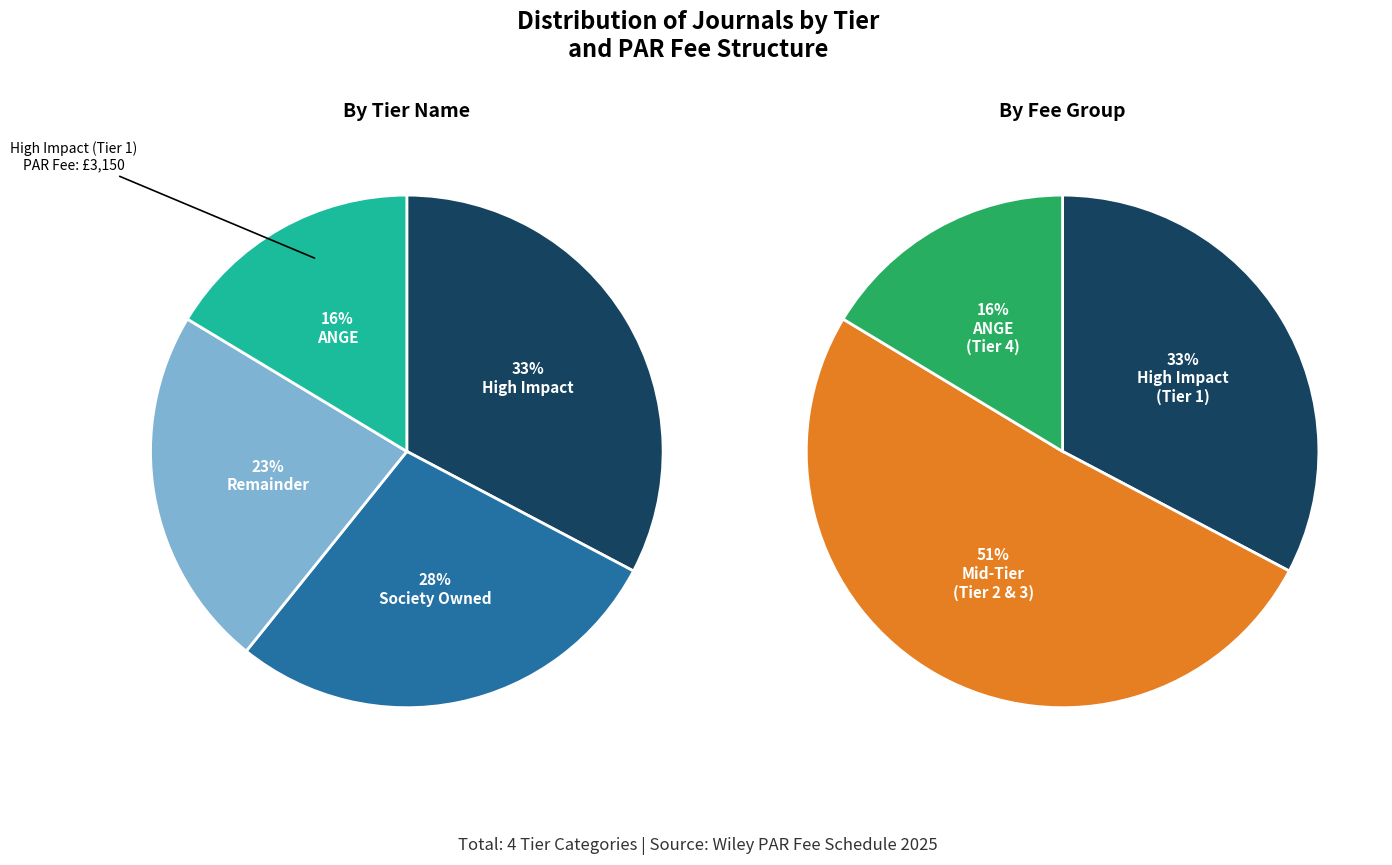

To the nearest percent, what percentage of the pie is Society Owned?

28%